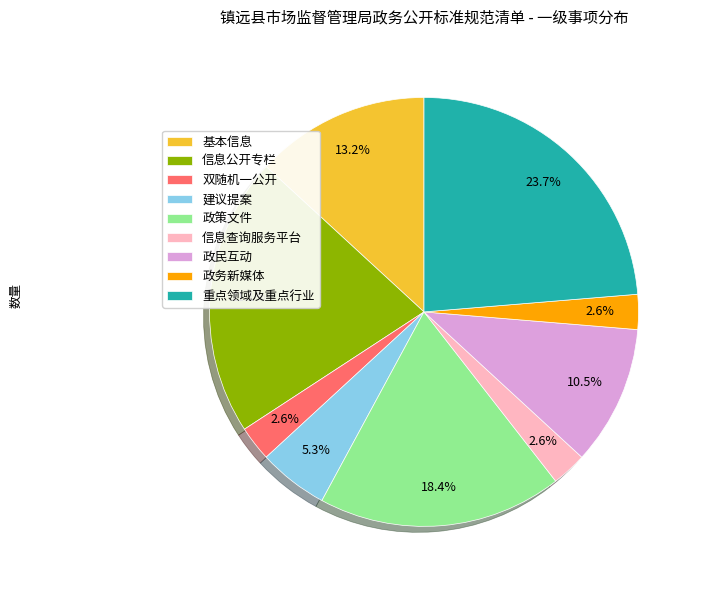

Which slice is the largest?

重点领域及重点行业